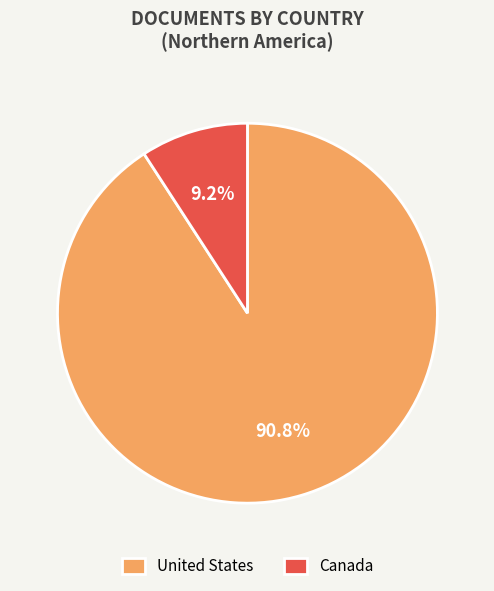

Which slice is the largest?

United States